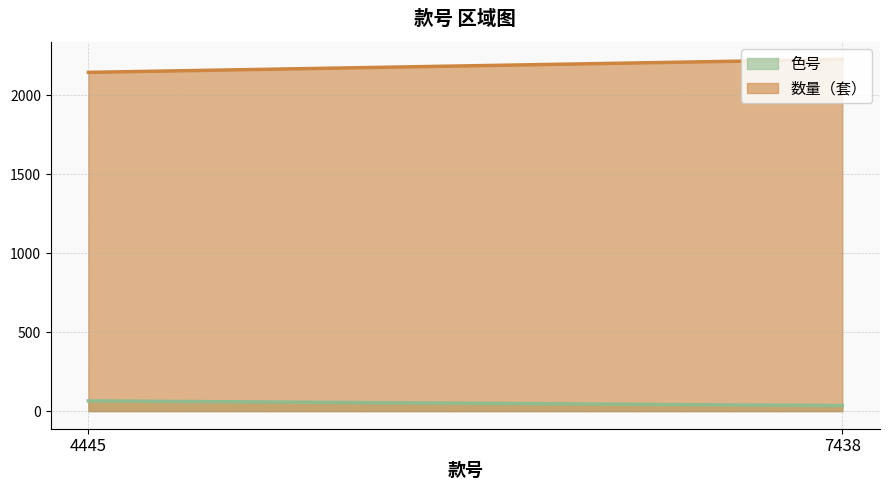

What is the sum of all 色号 values?

100